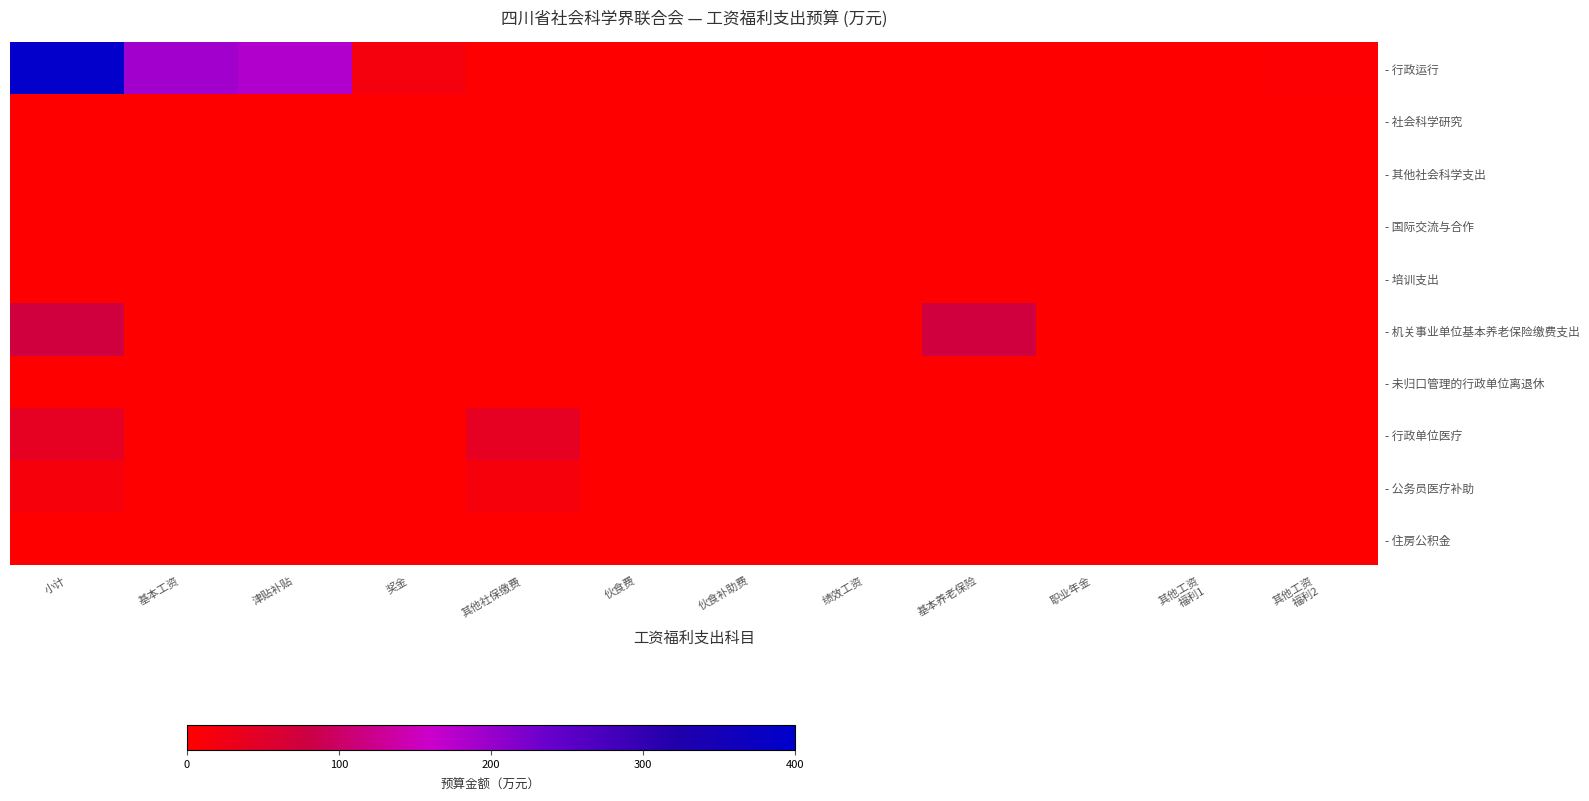

Reading right to left, transcribe all the data shown in this chart.

- 行政运行: 其他工资
福利2=5.1	其他工资
福利1=0.0	职业年金=0.0	基本养老保险=0.0	绩效工资=0.0	伙食补助费=0.0	伙食费=0.0	其他社保缴费=0.0	奖金=16.0	津贴补贴=180.7	基本工资=192.2	小计=394.1
- 社会科学研究: 其他工资
福利2=0.0	其他工资
福利1=0.0	职业年金=0.0	基本养老保险=0.0	绩效工资=0.0	伙食补助费=0.0	伙食费=0.0	其他社保缴费=0.0	奖金=0.0	津贴补贴=0.0	基本工资=0.0	小计=0.0
- 其他社会科学支出: 其他工资
福利2=0.0	其他工资
福利1=0.0	职业年金=0.0	基本养老保险=0.0	绩效工资=0.0	伙食补助费=0.0	伙食费=0.0	其他社保缴费=0.0	奖金=0.0	津贴补贴=0.0	基本工资=0.0	小计=0.0
- 国际交流与合作: 其他工资
福利2=0.0	其他工资
福利1=0.0	职业年金=0.0	基本养老保险=0.0	绩效工资=0.0	伙食补助费=0.0	伙食费=0.0	其他社保缴费=0.0	奖金=0.0	津贴补贴=0.0	基本工资=0.0	小计=0.0
- 培训支出: 其他工资
福利2=0.0	其他工资
福利1=0.0	职业年金=0.0	基本养老保险=0.0	绩效工资=0.0	伙食补助费=0.0	伙食费=0.0	其他社保缴费=0.0	奖金=0.0	津贴补贴=0.0	基本工资=0.0	小计=0.0
- 机关事业单位基本养老保险缴费支出: 其他工资
福利2=0.0	其他工资
福利1=0.0	职业年金=0.0	基本养老保险=73.8	绩效工资=0.0	伙食补助费=0.0	伙食费=0.0	其他社保缴费=0.0	奖金=0.0	津贴补贴=0.0	基本工资=0.0	小计=73.8
- 未归口管理的行政单位离退休: 其他工资
福利2=0.0	其他工资
福利1=0.0	职业年金=0.0	基本养老保险=0.0	绩效工资=0.0	伙食补助费=0.0	伙食费=0.0	其他社保缴费=0.0	奖金=0.0	津贴补贴=0.0	基本工资=0.0	小计=0.0
- 行政单位医疗: 其他工资
福利2=0.0	其他工资
福利1=0.0	职业年金=0.0	基本养老保险=0.0	绩效工资=0.0	伙食补助费=0.0	伙食费=0.0	其他社保缴费=40.5	奖金=0.0	津贴补贴=0.0	基本工资=0.0	小计=40.5
- 公务员医疗补助: 其他工资
福利2=0.0	其他工资
福利1=0.0	职业年金=0.0	基本养老保险=0.0	绩效工资=0.0	伙食补助费=0.0	伙食费=0.0	其他社保缴费=14.3	奖金=0.0	津贴补贴=0.0	基本工资=0.0	小计=14.3
- 住房公积金: 其他工资
福利2=0.0	其他工资
福利1=0.0	职业年金=0.0	基本养老保险=0.0	绩效工资=0.0	伙食补助费=0.0	伙食费=0.0	其他社保缴费=0.0	奖金=0.0	津贴补贴=0.0	基本工资=0.0	小计=0.0